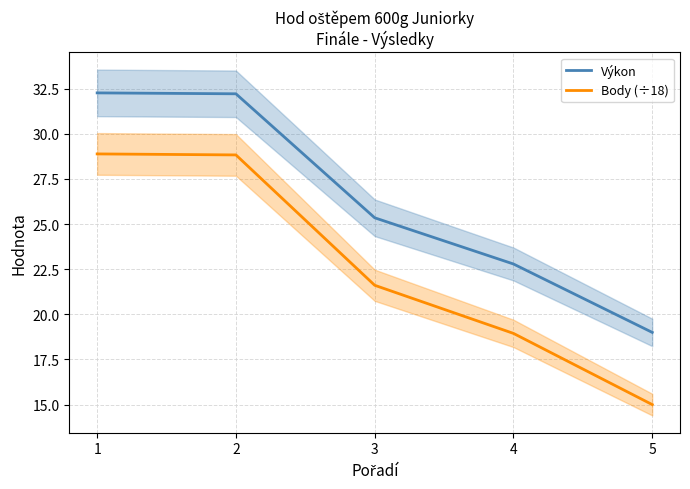

Is it true that Výkon equals 32.3 at 1?

True